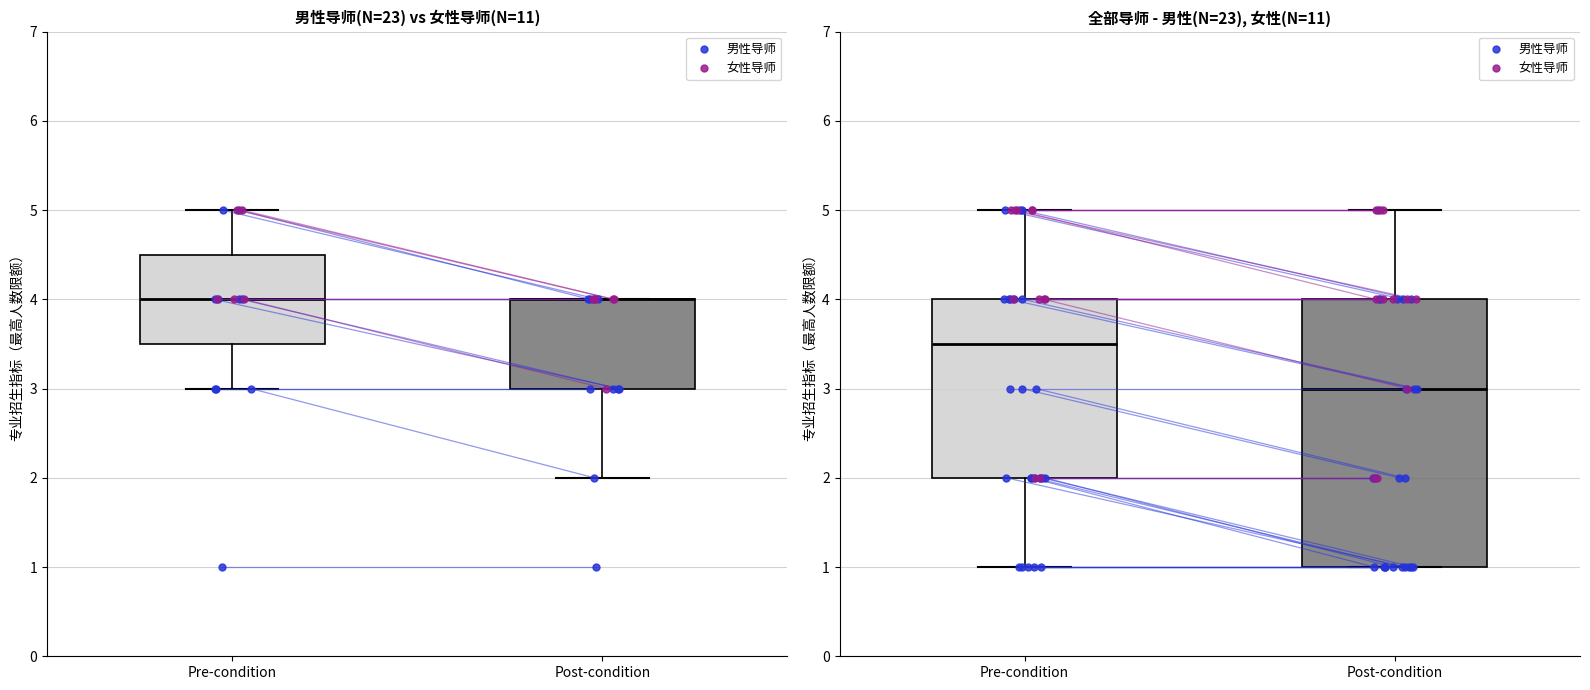

Reading left to right, what are all the values shown in this chart?

专业招生指标（最高人数限额）: 3	5	5	4	5	4	4	4	1	4	4	3	5	4	3	5	4	5	4	5	5	1	1	1	2	2	2	2	2	1	2	2	2	2
性别_男: 1	0	1	0	0	1	1	0	1	1	0	1	1	1	1	0	1	1	0	0	0	1	1	1	0	1	1	1	1	1	1	1	1	0